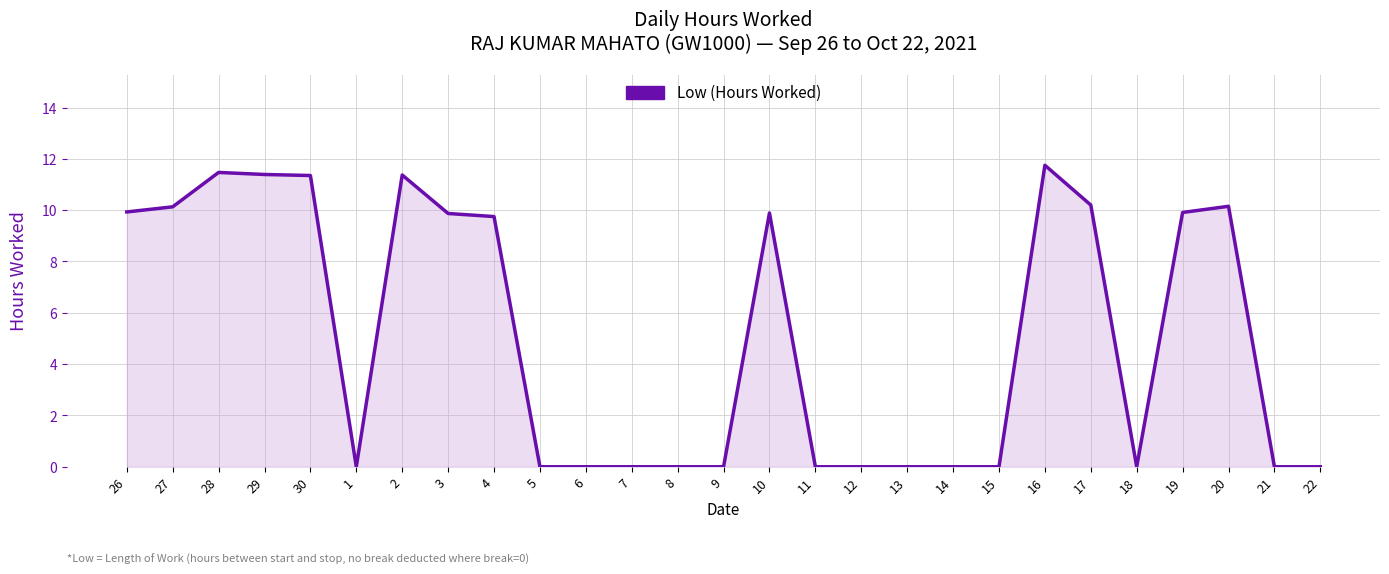

What is the change in value from 19 to 22?

-9.9